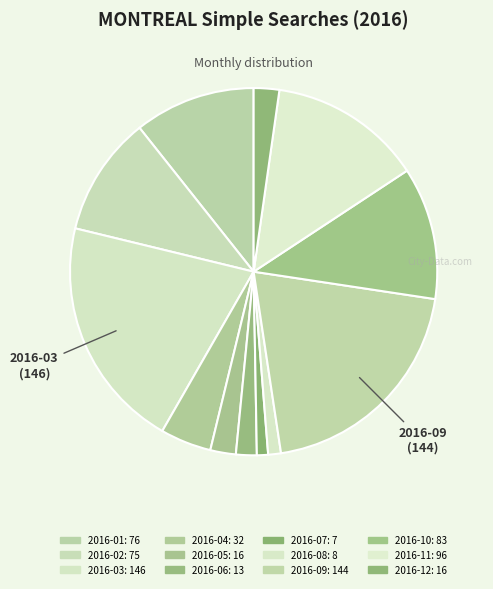

What is the smallest slice in the pie chart?

2016-07